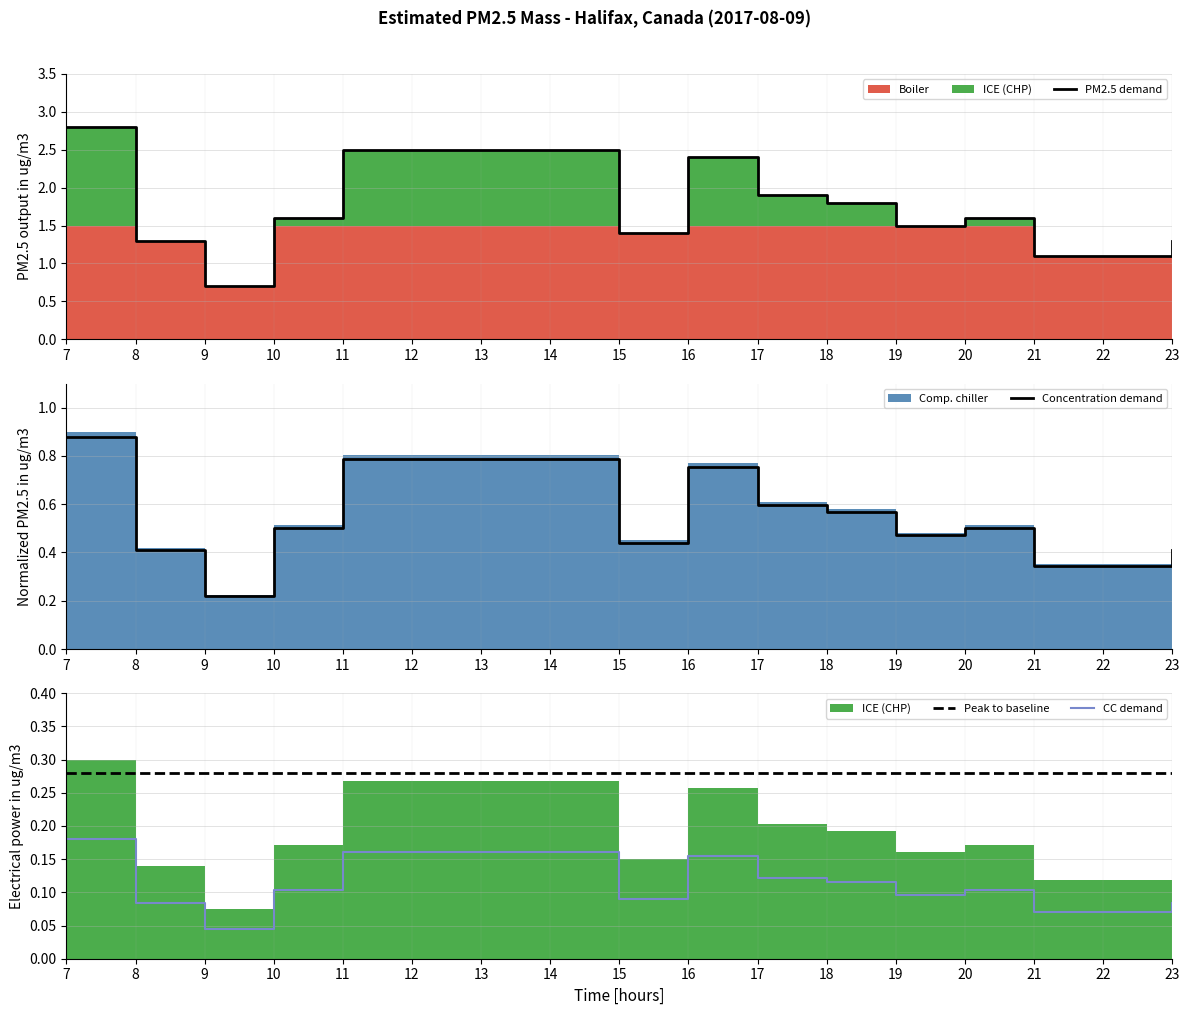

Reading right to left, what are all the values shown in this chart?

PM2.5 demand: 23=1.3	22=1.1	21=1.1	20=1.6	19=1.5	18=1.8	17=1.9	16=2.4	15=1.4	14=2.5	13=2.5	12=2.5	11=2.5	10=1.6	9=0.7	8=1.3	7=2.8
Concentration demand: 23=0.4	22=0.3	21=0.3	20=0.5	19=0.5	18=0.6	17=0.6	16=0.8	15=0.4	14=0.8	13=0.8	12=0.8	11=0.8	10=0.5	9=0.2	8=0.4	7=0.9
Peak to baseline: 23=0.3	22=0.3	21=0.3	20=0.3	19=0.3	18=0.3	17=0.3	16=0.3	15=0.3	14=0.3	13=0.3	12=0.3	11=0.3	10=0.3	9=0.3	8=0.3	7=0.3
CC demand: 23=0.1	22=0.1	21=0.1	20=0.1	19=0.1	18=0.1	17=0.1	16=0.2	15=0.1	14=0.2	13=0.2	12=0.2	11=0.2	10=0.1	9=0.0	8=0.1	7=0.2